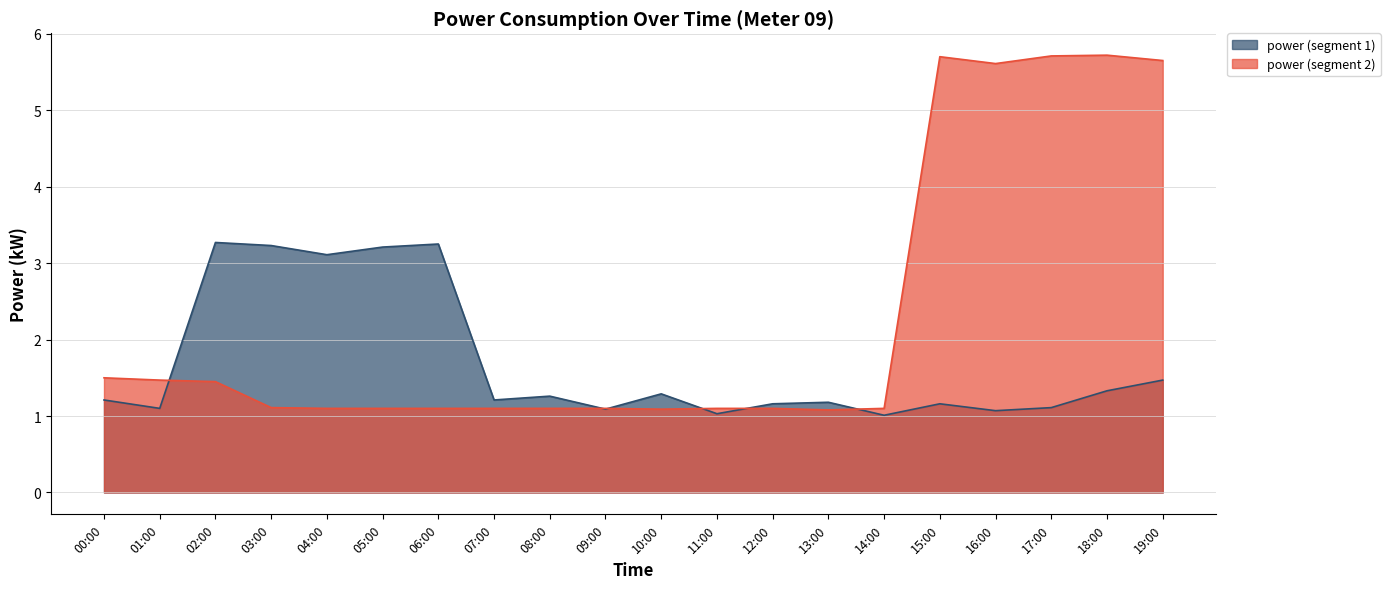

Reading left to right, list all the values displayed in this chart.

power: 1.2	1.1	3.3	3.2	3.1	3.2	3.2	1.2	1.3	1.1	1.3	1.0	1.2	1.2	1.0	1.2	1.1	1.1	1.3	1.5
power_smooth: 1.5	1.5	1.4	1.1	1.1	1.1	1.1	1.1	1.1	1.1	1.1	1.1	1.1	1.1	1.1	5.7	5.6	5.7	5.7	5.7